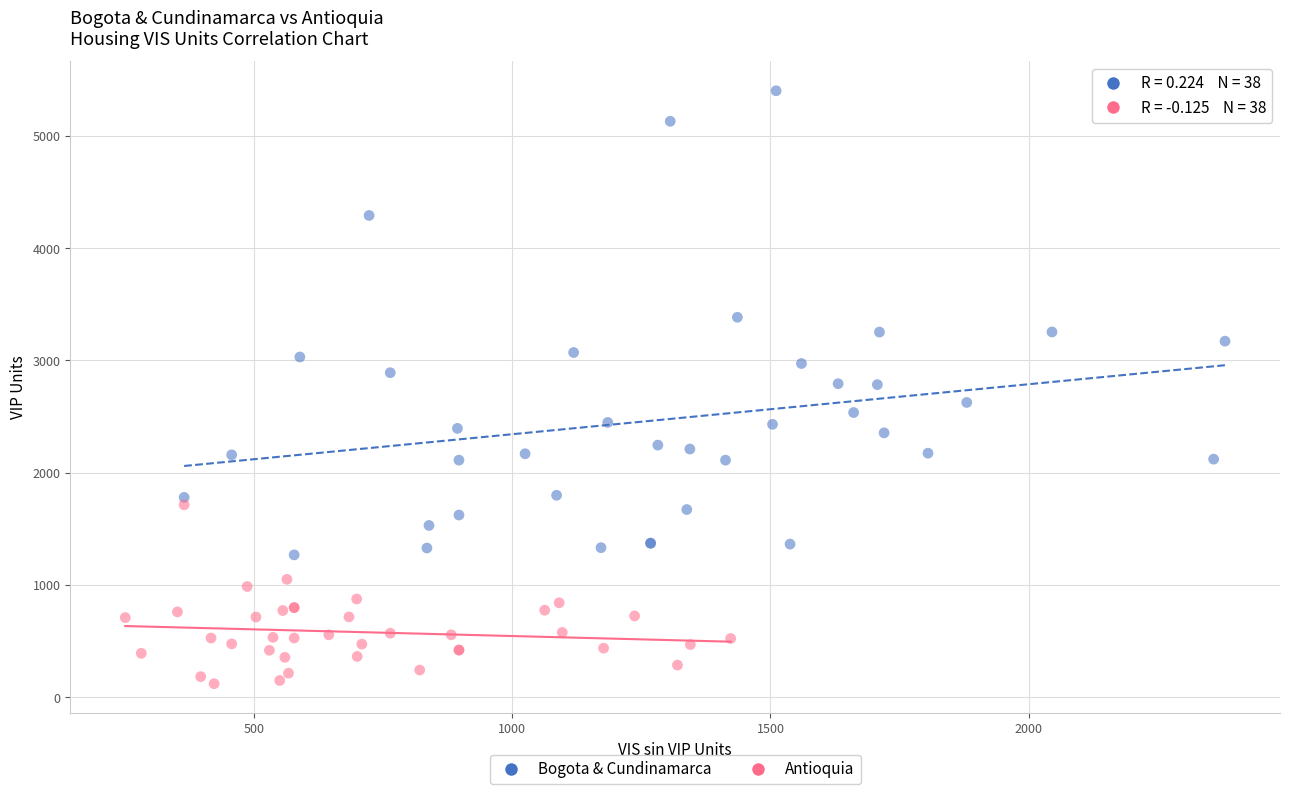

What are all the series names shown in the legend?

Bogota & Cundinamarca, Antioquia